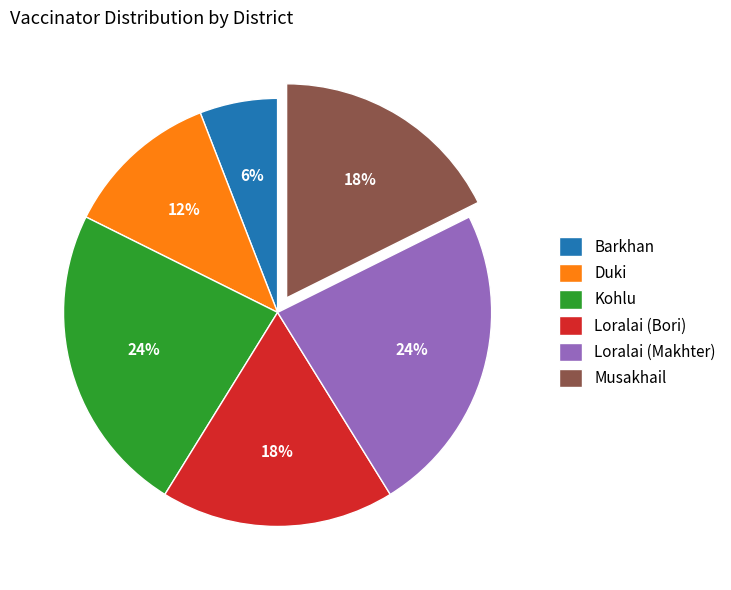

Is there any slice that represents more than half of the pie?

No